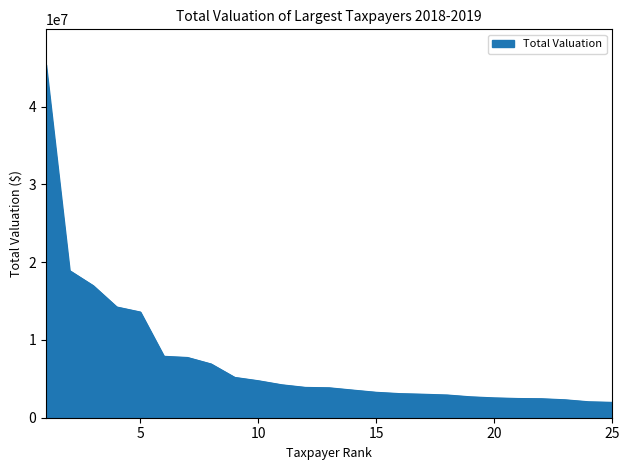

What is the smallest value displayed?

1974400